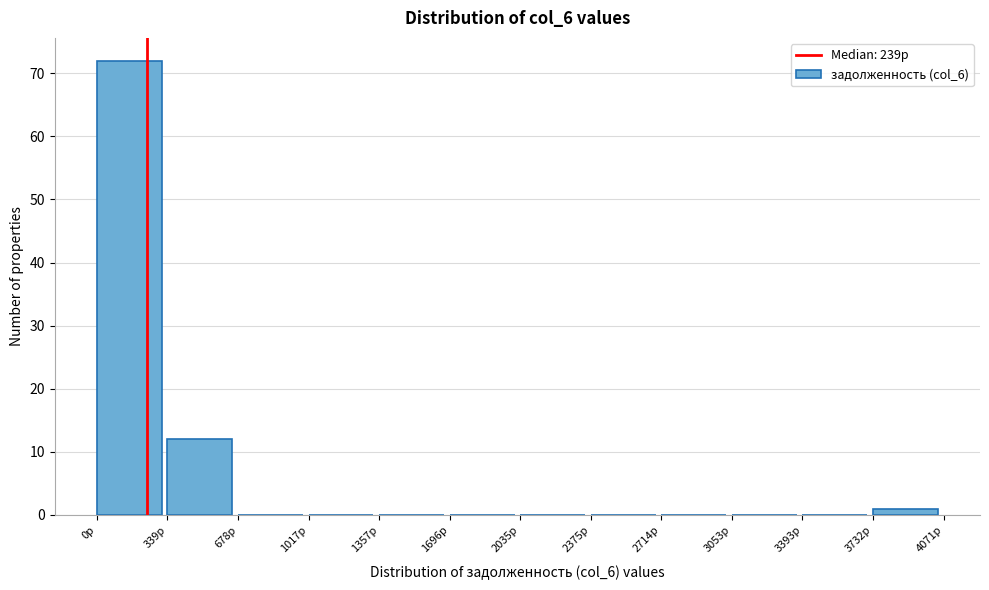

Reading left to right, list every bar in this chart as the range it spans on the x-axis followed by its height. Neither the bar edges nor the heights are printed on the chart, so give them approximately, as read against the axes.

0 to 350: 72
350 to 700: 12
700 to 1000: 0
1000 to 1350: 0
1350 to 1700: 0
1700 to 2050: 0
2050 to 2400: 0
2400 to 2700: 0
2700 to 3050: 0
3050 to 3400: 0
3400 to 3750: 0
3750 to 4050: 1